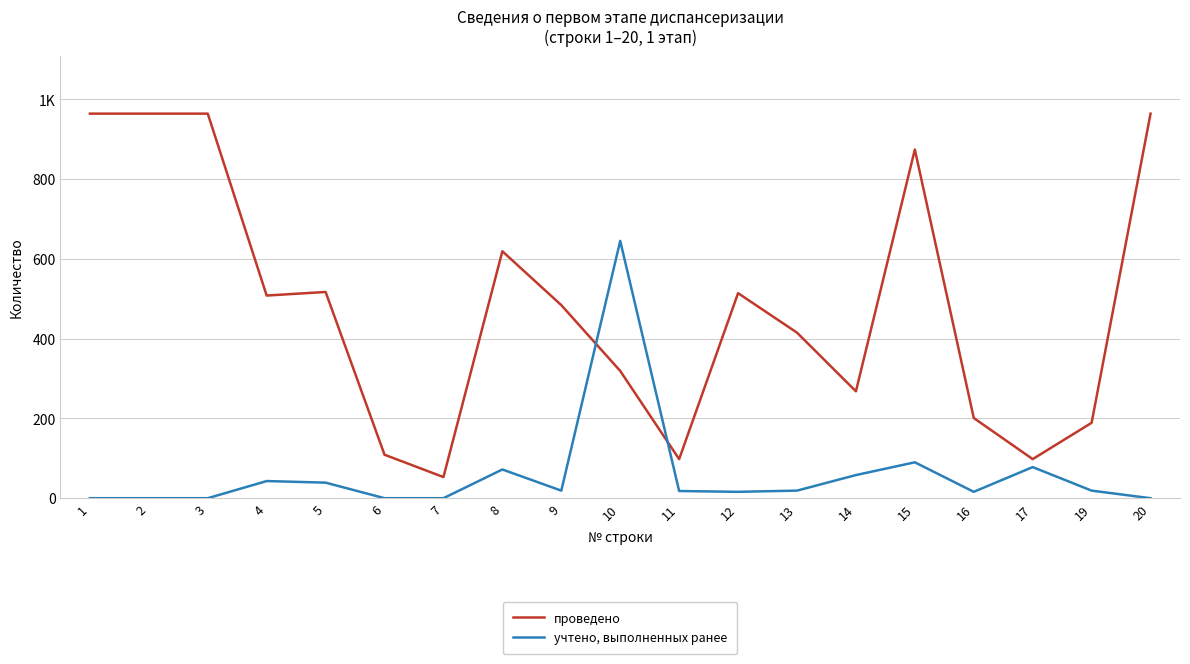

Rank the categories by проведено value from lowest to highest.

7, 11, 17, 6, 19, 16, 14, 10, 13, 9, 4, 12, 5, 8, 15, 1, 2, 3, 20